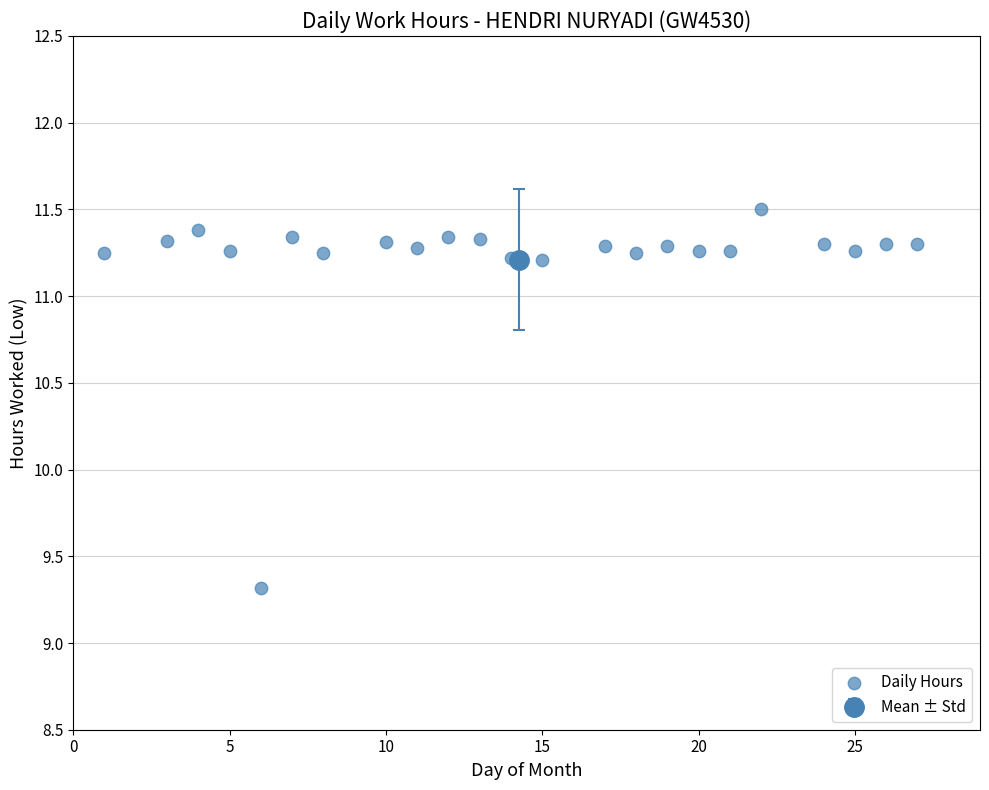

What is the range of X values (max minus min)?

26.0